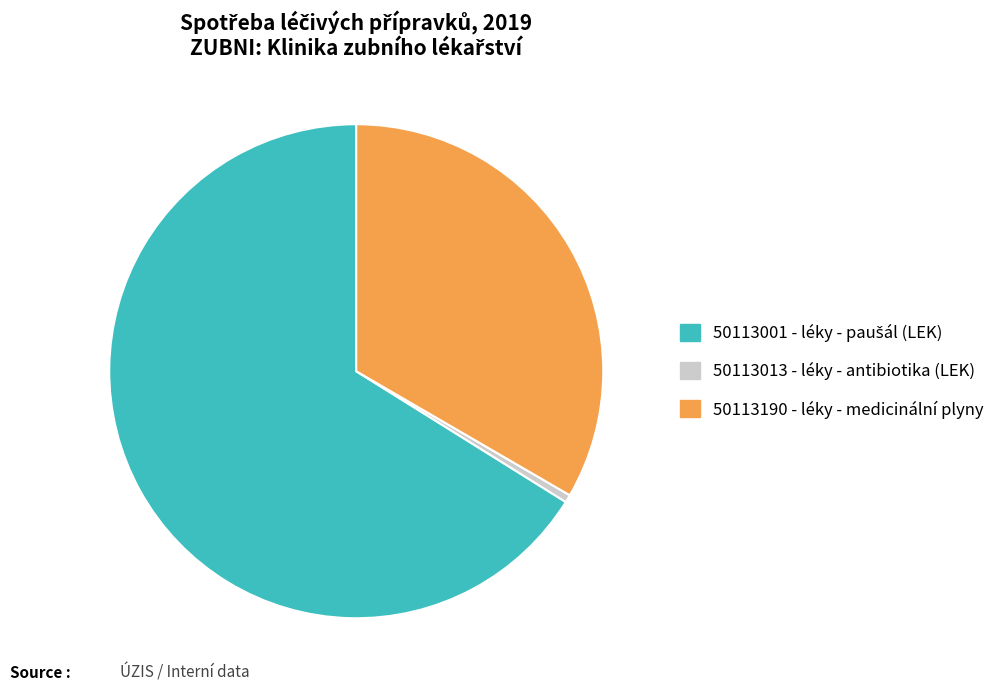

True or false: 50113190 - léky - medicinální plyny accounts for 48% of the total.

False